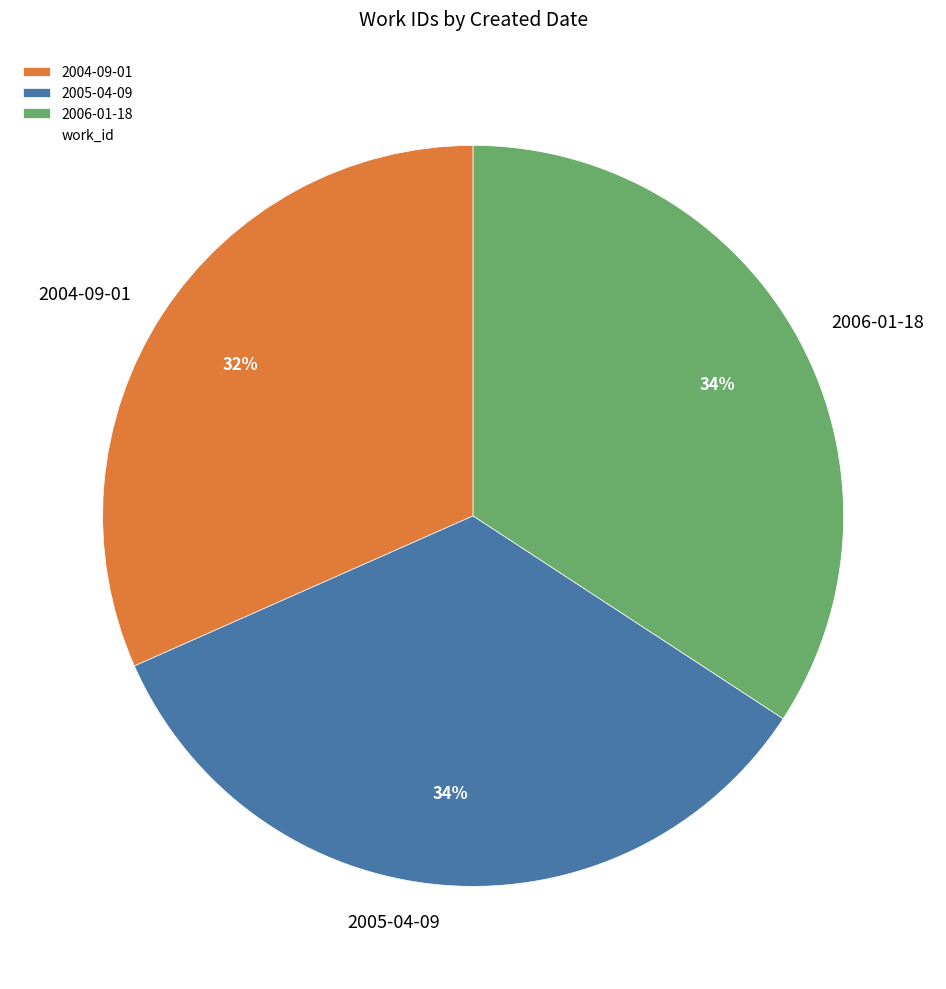

How many segments does this pie chart have?

3